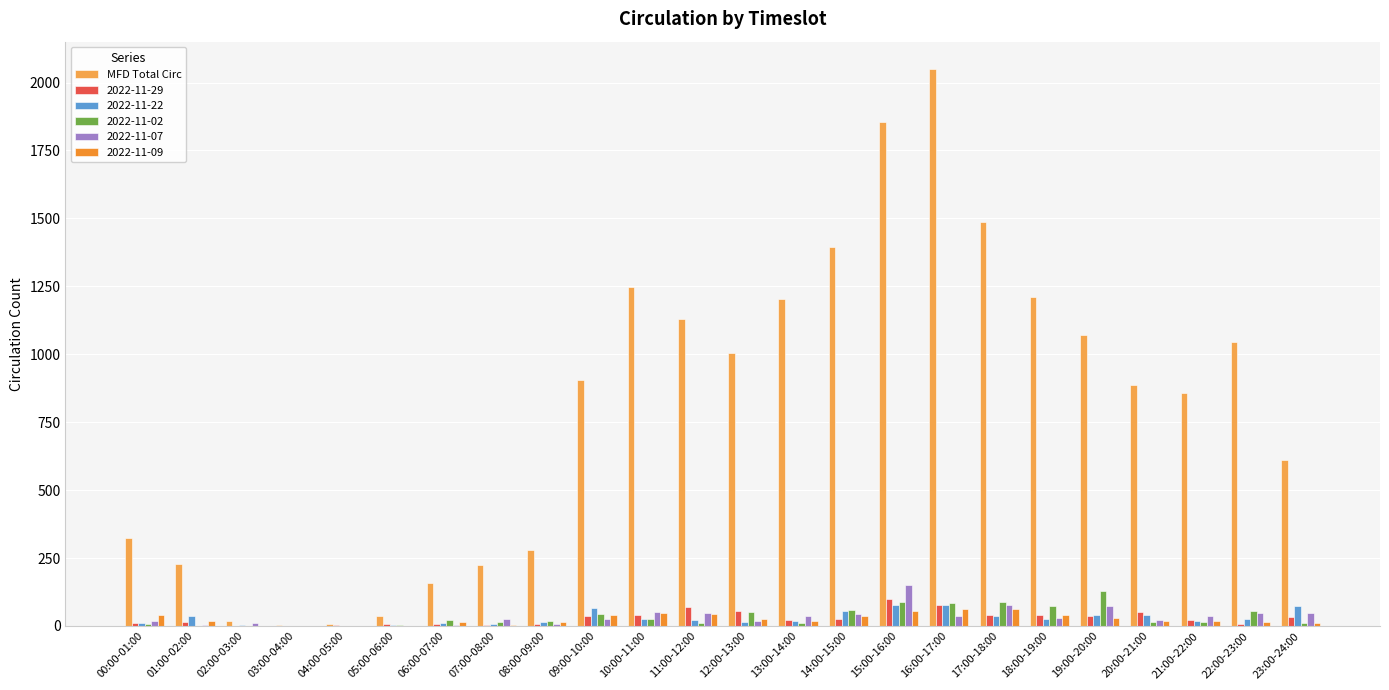

Which label corresponds to the largest value in the chart?

16:00-17:00